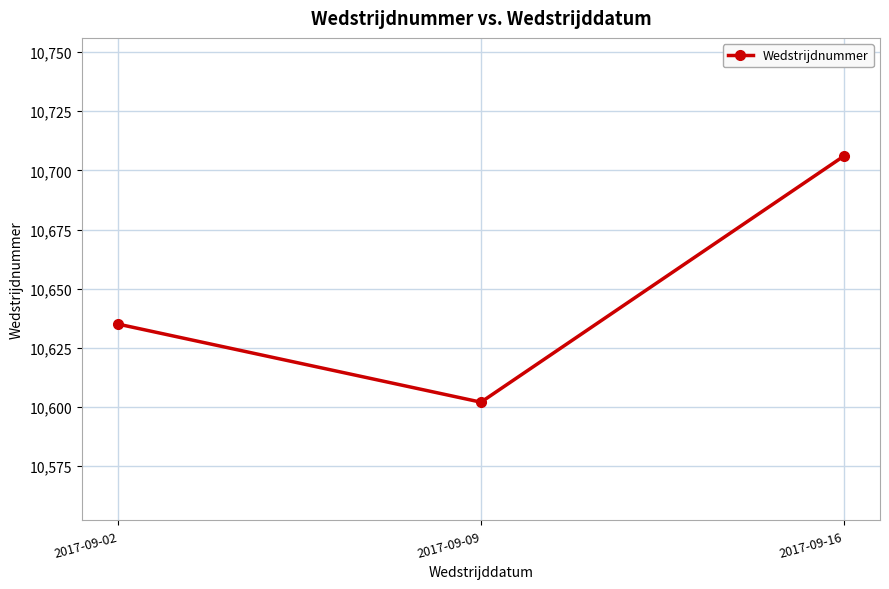

How many values are below 10635?

1